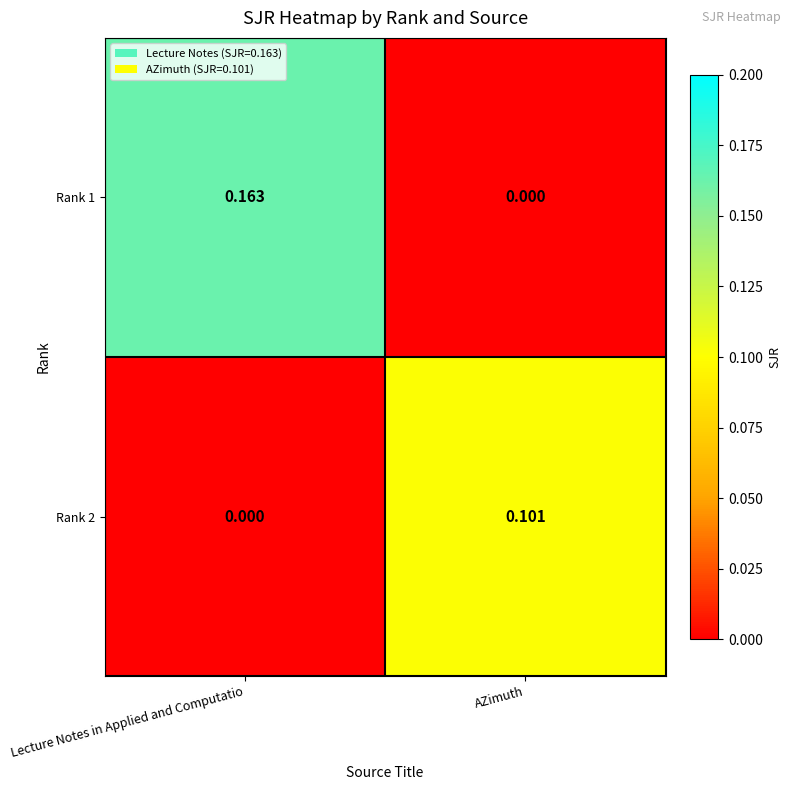

Rank the categories by Rank 1 value from highest to lowest.

Lecture Notes in Applied and Computatio, AZimuth